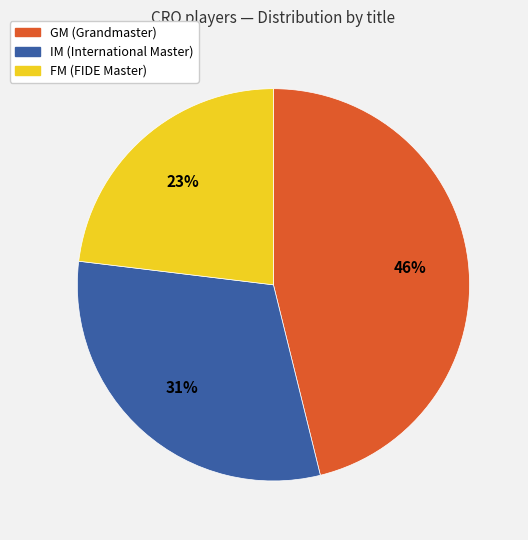

Do IM and GM together represent more than half of the pie?

Yes